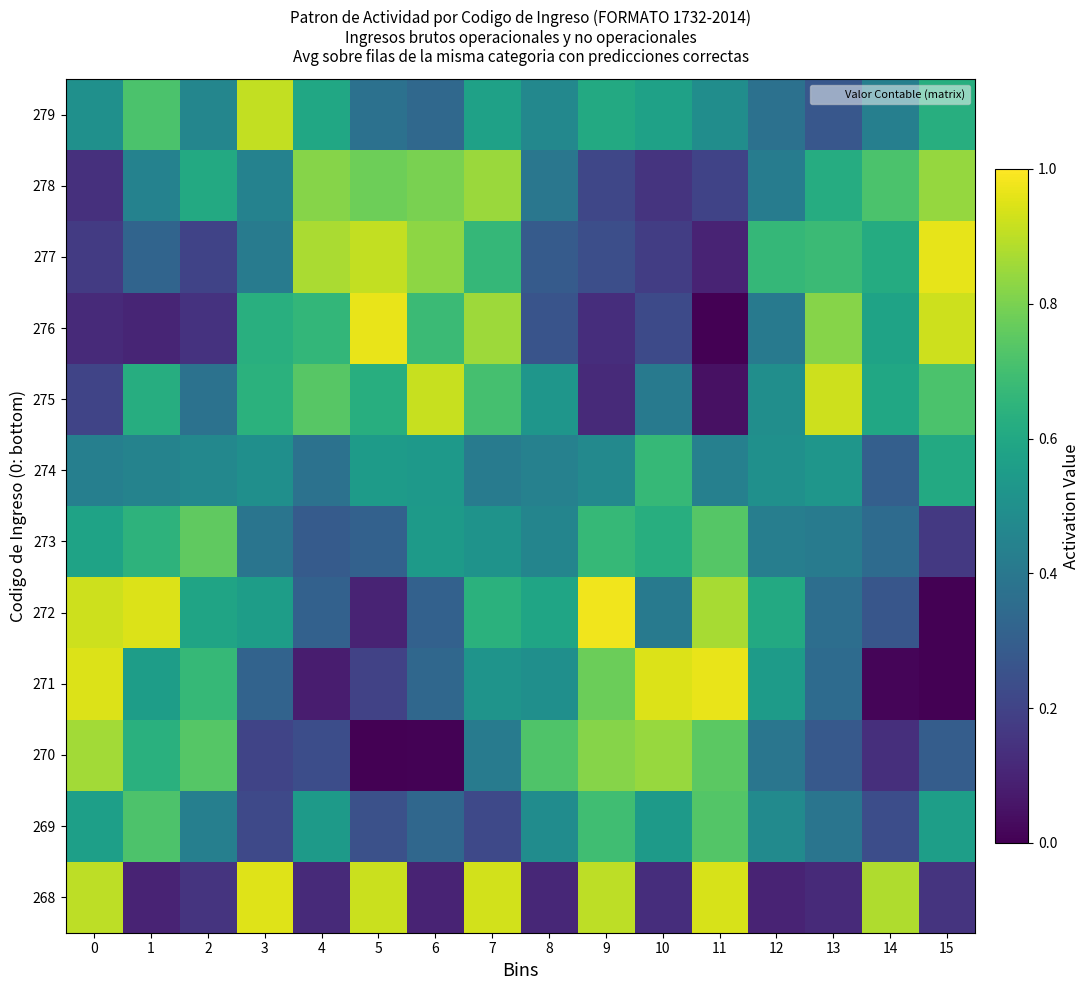

Rank the series at 14 from lowest to highest value.

271, 270, 269, 272, 274, 273, 279, 276, 275, 277, 278, 268